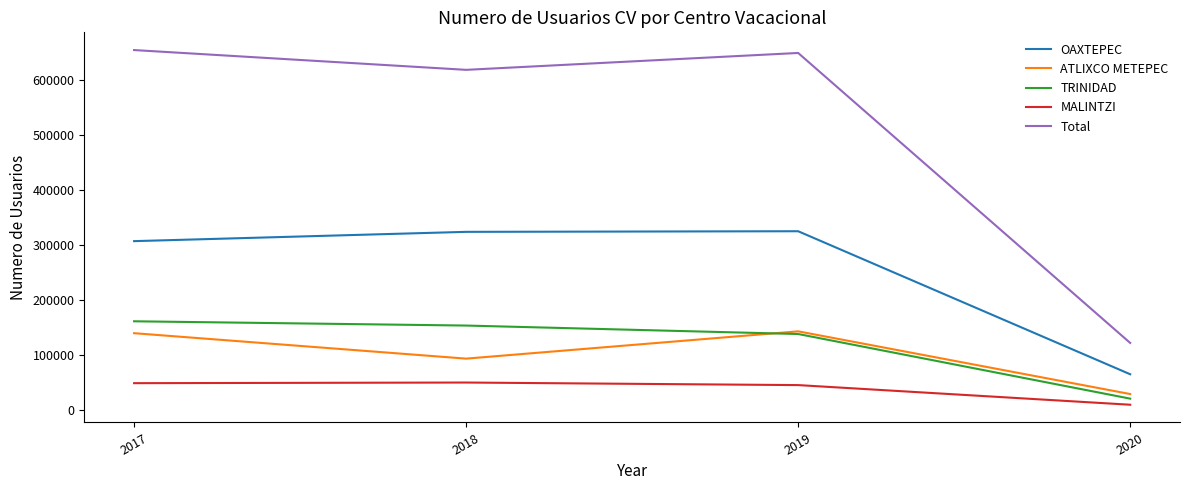

Which series has the largest total across all categories?

Total